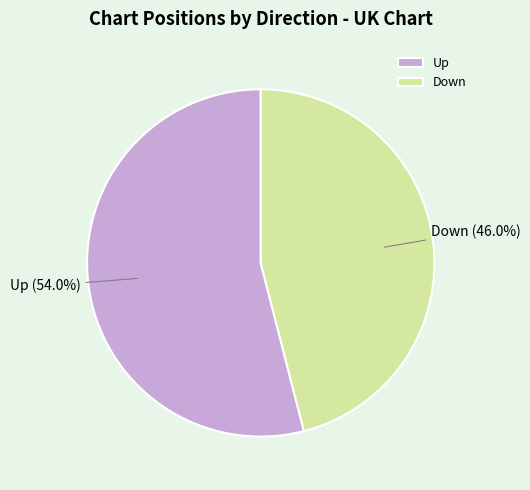

Approximately how many times larger is the value at Down compared to Up?

0.9